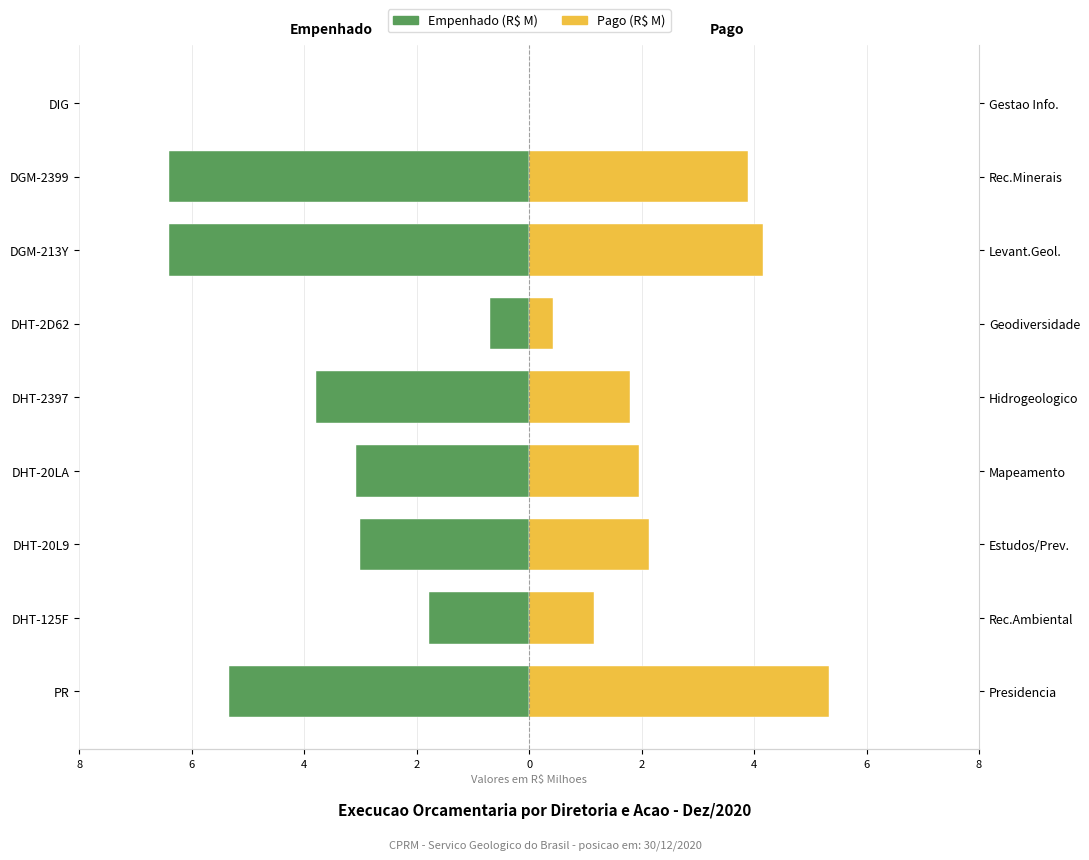

Rank the series at PR from lowest to highest value.

Empenhado, Pago